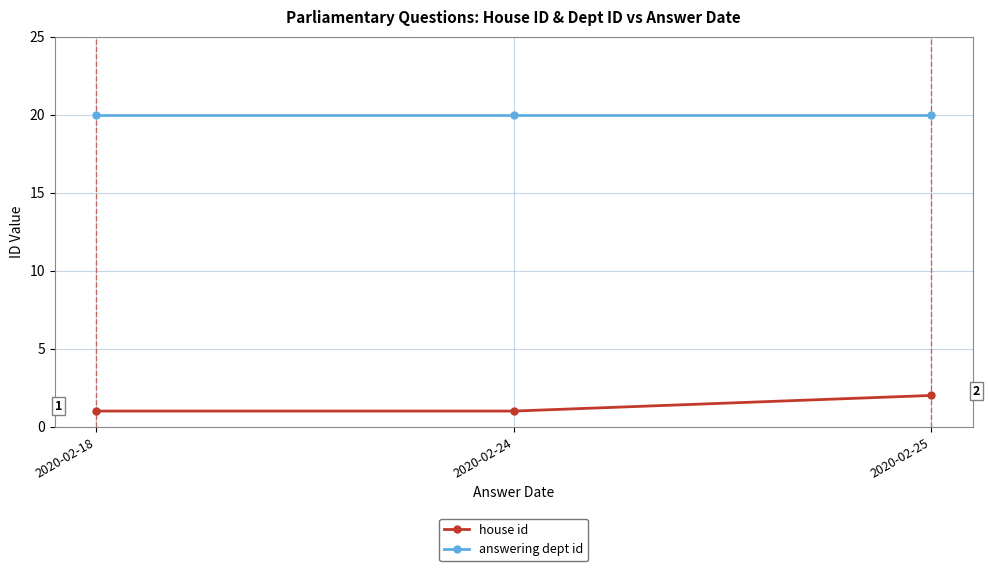

The value of house id at 2020-02-24 is 1. True or false?

True